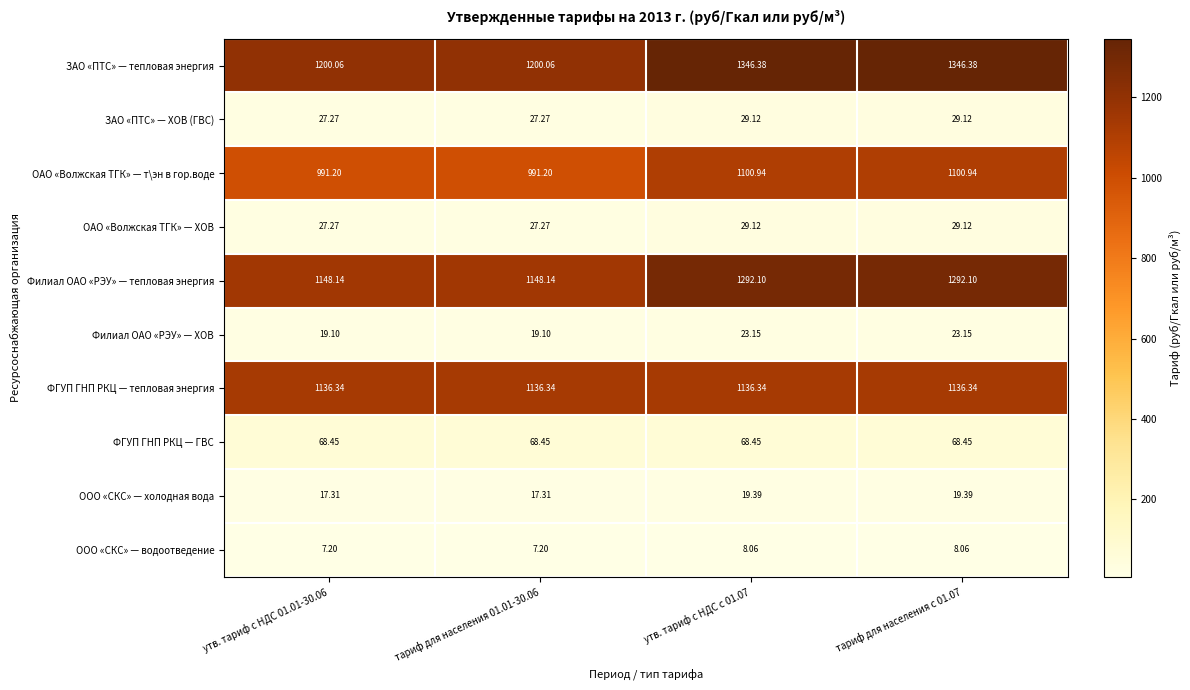

How many categories are shown in the chart?

4